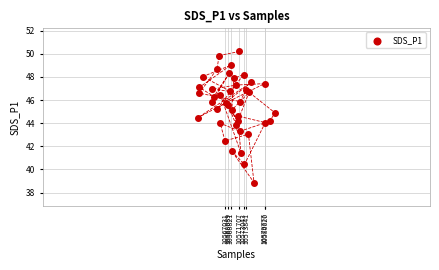

What is the range of X values (max minus min)?

24883.0